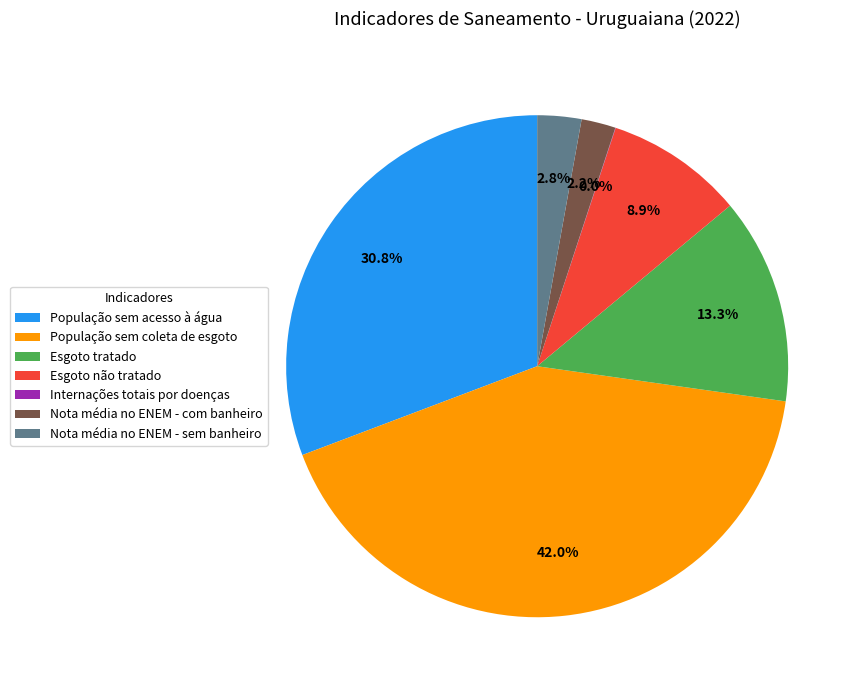

To the nearest percent, what is the average slice percentage?

14%